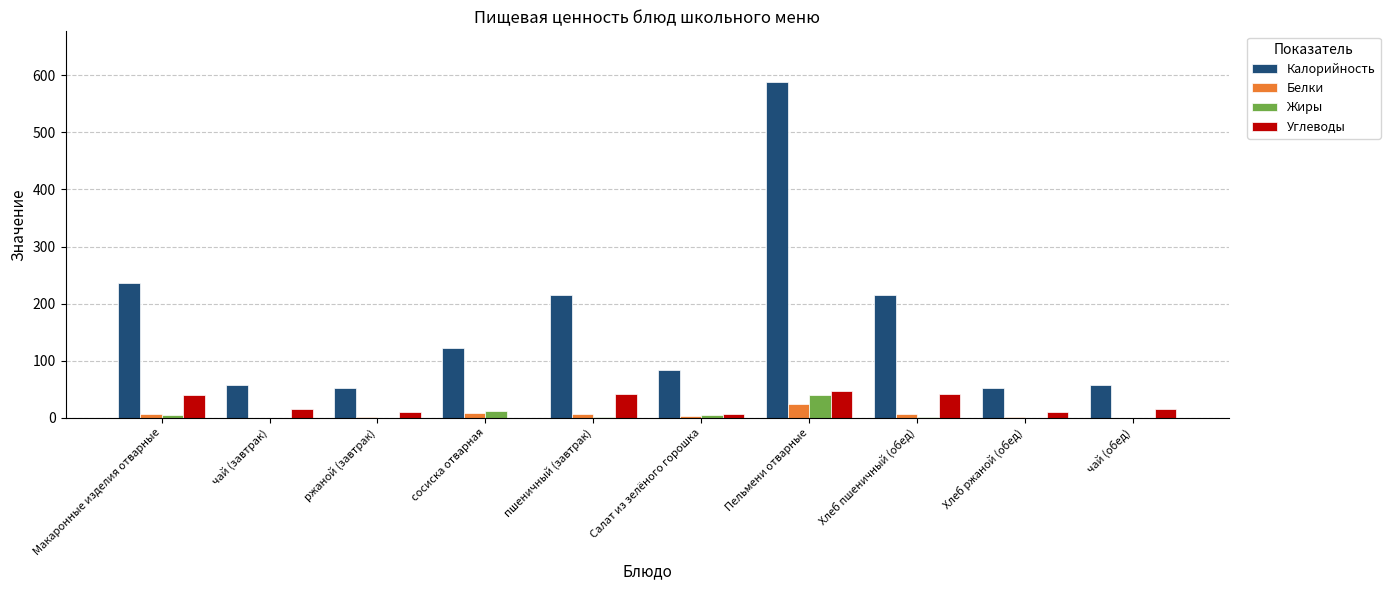

Is it true that Углеводы equals 18.0 at пшеничный (завтрак)?

False